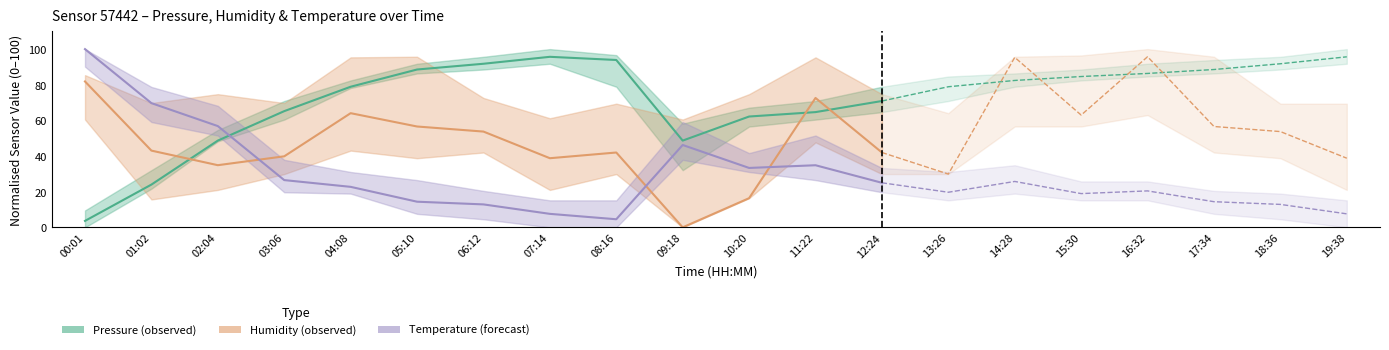

At which label is Humidity closest to 40?

03:06